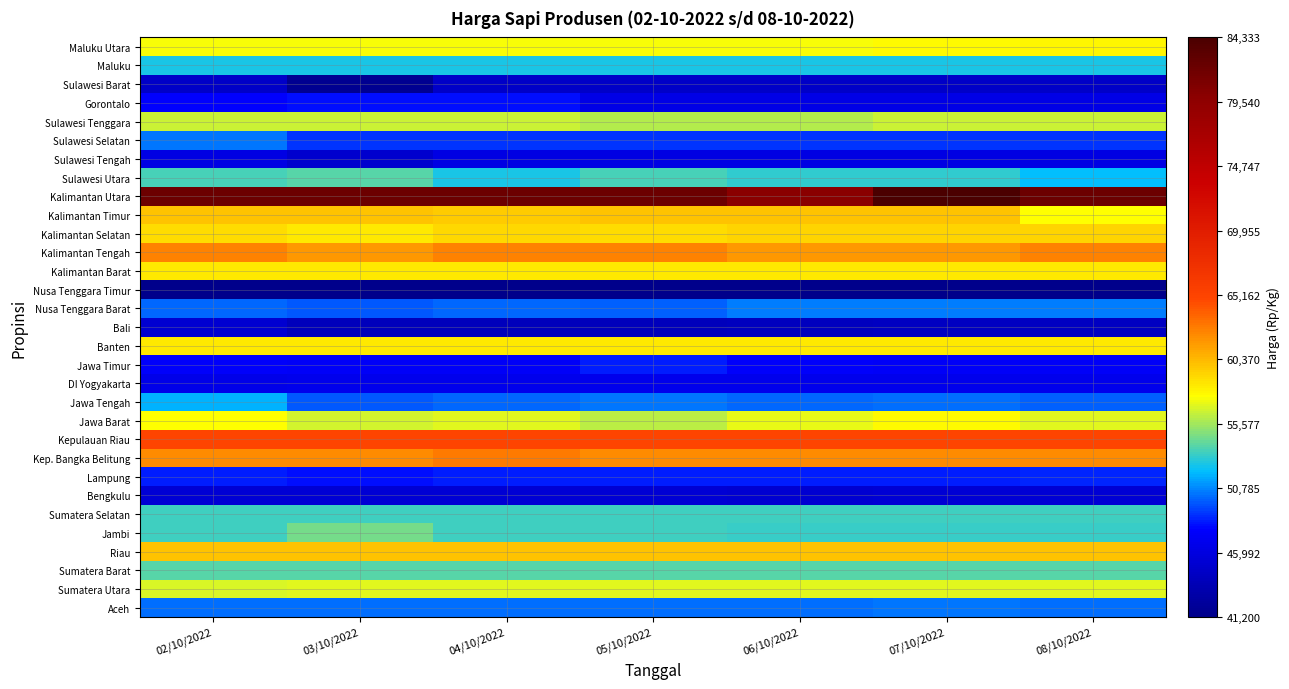

Reading right to left, what are all the values shown in this chart?

Aceh: 08/10/2022=50166	07/10/2022=50333	06/10/2022=50166	05/10/2022=50166	04/10/2022=50166	03/10/2022=50166	02/10/2022=50166
Sumatera Utara: 08/10/2022=57026	07/10/2022=56970	06/10/2022=56892	05/10/2022=56892	04/10/2022=56892	03/10/2022=56892	02/10/2022=56713
Sumatera Barat: 08/10/2022=53909	07/10/2022=53909	06/10/2022=53909	05/10/2022=53909	04/10/2022=53909	03/10/2022=53909	02/10/2022=53916
Riau: 08/10/2022=60000	07/10/2022=60000	06/10/2022=60000	05/10/2022=60000	04/10/2022=60000	03/10/2022=60000	02/10/2022=60000
Jambi: 08/10/2022=53283	07/10/2022=53283	06/10/2022=53283	05/10/2022=53471	04/10/2022=53471	03/10/2022=54600	02/10/2022=53471
Sumatera Selatan: 08/10/2022=53400	07/10/2022=53400	06/10/2022=53400	05/10/2022=53400	04/10/2022=53400	03/10/2022=53400	02/10/2022=53400
Bengkulu: 08/10/2022=45400	07/10/2022=45400	06/10/2022=45200	05/10/2022=45400	04/10/2022=45400	03/10/2022=45400	02/10/2022=45400
Lampung: 08/10/2022=48562	07/10/2022=48393	06/10/2022=48437	05/10/2022=48375	04/10/2022=48437	03/10/2022=48062	02/10/2022=48375
Kep. Bangka Belitung: 08/10/2022=62250	07/10/2022=62250	06/10/2022=62250	05/10/2022=62250	04/10/2022=62800	03/10/2022=62250	02/10/2022=62250
Kepulauan Riau: 08/10/2022=65000	07/10/2022=65000	06/10/2022=65000	05/10/2022=65000	04/10/2022=65000	03/10/2022=65000	02/10/2022=65000
Jawa Barat: 08/10/2022=56892	07/10/2022=57861	06/10/2022=57178	05/10/2022=56142	04/10/2022=57021	03/10/2022=56649	02/10/2022=57557
Jawa Tengah: 08/10/2022=49861	07/10/2022=50171	06/10/2022=49986	05/10/2022=50305	04/10/2022=50000	03/10/2022=49725	02/10/2022=51659
DI Yogyakarta: 08/10/2022=46625	07/10/2022=46625	06/10/2022=46625	05/10/2022=46625	04/10/2022=46625	03/10/2022=46625	02/10/2022=46500
Jawa Timur: 08/10/2022=47416	07/10/2022=47407	06/10/2022=47538	05/10/2022=48285	04/10/2022=47407	03/10/2022=47428	02/10/2022=47535
Banten: 08/10/2022=58500	07/10/2022=58500	06/10/2022=58500	05/10/2022=58500	04/10/2022=58500	03/10/2022=58500	02/10/2022=58500
Bali: 08/10/2022=44260	07/10/2022=44260	06/10/2022=44100	05/10/2022=44000	04/10/2022=44000	03/10/2022=44000	02/10/2022=45200
Nusa Tenggara Barat: 08/10/2022=50500	07/10/2022=50500	06/10/2022=50500	05/10/2022=49809	04/10/2022=50125	03/10/2022=49666	02/10/2022=50000
Nusa Tenggara Timur: 08/10/2022=41200	07/10/2022=41200	06/10/2022=41200	05/10/2022=41200	04/10/2022=41200	03/10/2022=41200	02/10/2022=41200
Kalimantan Barat: 08/10/2022=58500	07/10/2022=58500	06/10/2022=58500	05/10/2022=58500	04/10/2022=58500	03/10/2022=58500	02/10/2022=58500
Kalimantan Tengah: 08/10/2022=62500	07/10/2022=61666	06/10/2022=61666	05/10/2022=62500	04/10/2022=62500	03/10/2022=61666	02/10/2022=62500
Kalimantan Selatan: 08/10/2022=59357	07/10/2022=59300	06/10/2022=59300	05/10/2022=58918	04/10/2022=59181	03/10/2022=58409	02/10/2022=58916
Kalimantan Timur: 08/10/2022=57666	07/10/2022=59952	06/10/2022=59952	05/10/2022=59952	04/10/2022=59611	03/10/2022=59952	02/10/2022=59944
Kalimantan Utara: 08/10/2022=82000	07/10/2022=84333	06/10/2022=80000	05/10/2022=82000	04/10/2022=82000	03/10/2022=82000	02/10/2022=82000
Sulawesi Utara: 08/10/2022=52000	07/10/2022=53000	06/10/2022=53000	05/10/2022=53666	04/10/2022=52500	03/10/2022=54000	02/10/2022=53666
Sulawesi Tengah: 08/10/2022=46225	07/10/2022=46225	06/10/2022=46225	05/10/2022=46225	04/10/2022=46225	03/10/2022=44966	02/10/2022=46225
Sulawesi Selatan: 08/10/2022=48831	07/10/2022=48831	06/10/2022=48831	05/10/2022=48831	04/10/2022=48848	03/10/2022=48798	02/10/2022=50465
Sulawesi Tenggara: 08/10/2022=56500	07/10/2022=56500	06/10/2022=56000	05/10/2022=56000	04/10/2022=56500	03/10/2022=56500	02/10/2022=56500
Gorontalo: 08/10/2022=46333	07/10/2022=46333	06/10/2022=46333	05/10/2022=46333	04/10/2022=48000	03/10/2022=48000	02/10/2022=47666
Sulawesi Barat: 08/10/2022=44583	07/10/2022=44583	06/10/2022=44583	05/10/2022=44583	04/10/2022=44583	03/10/2022=41667	02/10/2022=44583
Maluku: 08/10/2022=52500	07/10/2022=52500	06/10/2022=52500	05/10/2022=52500	04/10/2022=52500	03/10/2022=52500	02/10/2022=52500
Maluku Utara: 08/10/2022=58000	07/10/2022=57833	06/10/2022=57500	05/10/2022=57500	04/10/2022=57500	03/10/2022=57500	02/10/2022=57500